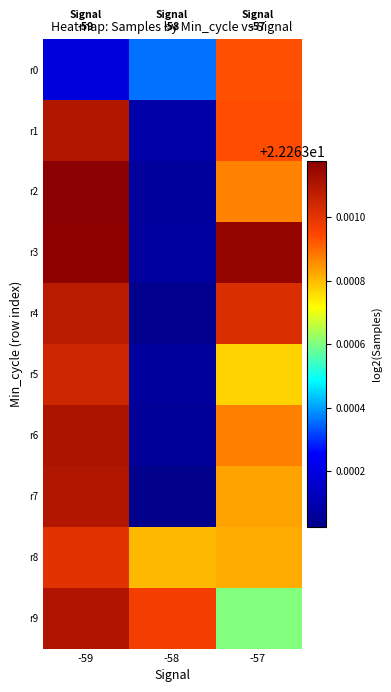

Which has a higher value, -58 or -57?

-57